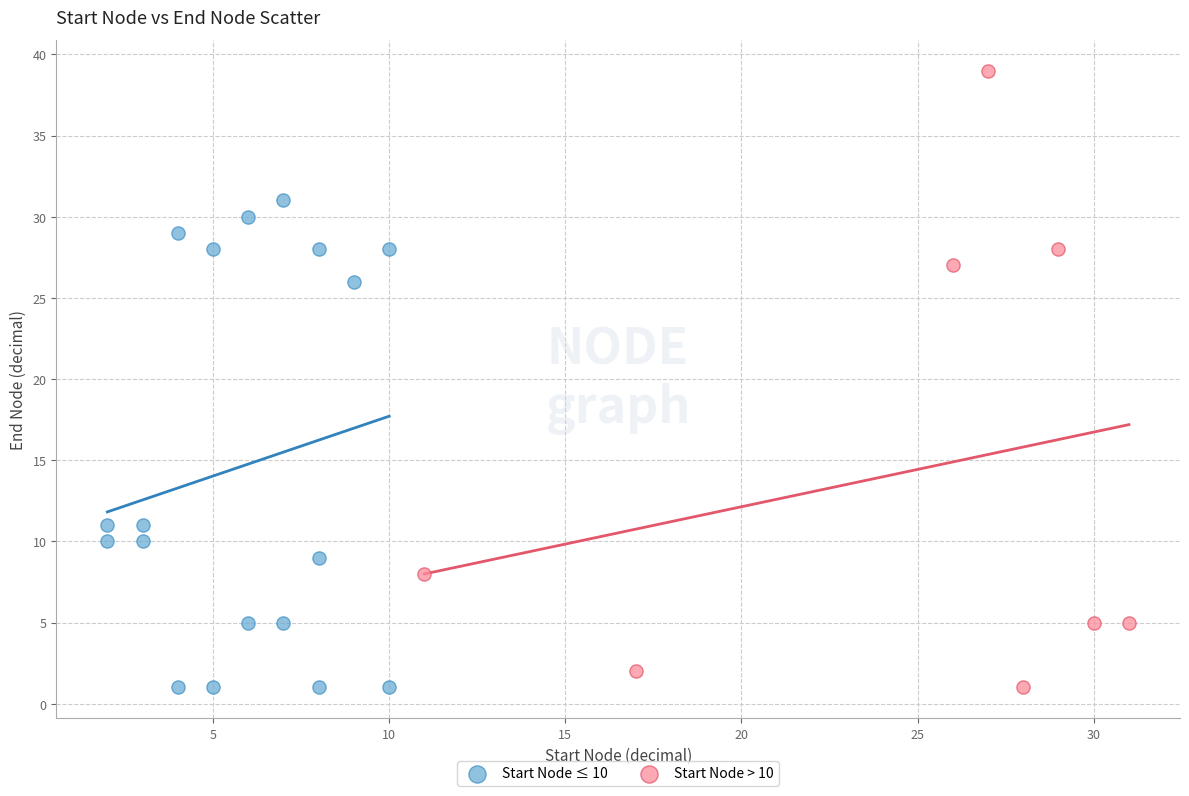

Which series has the largest Y range (max minus min)?

Start Node > 10